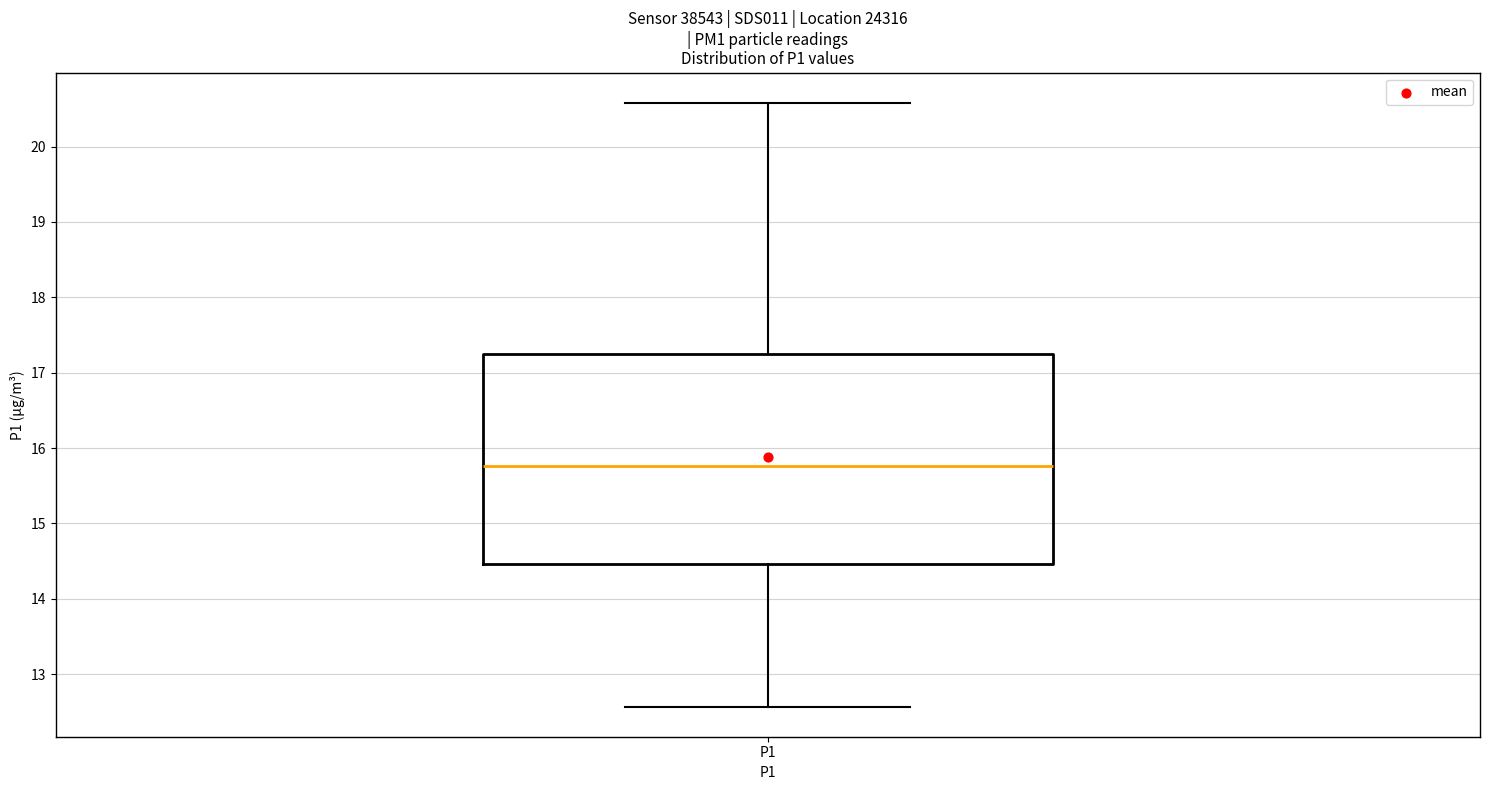

Transcribe this box plot: give where the median line is, the range the box spans, and where the two whiskers end, as read against the y-axis. The values are not printed on the chart, so give them approximately, as read against the axis.

median 15.8, box 14.5 to 17.2, whiskers 12.6 to 20.6